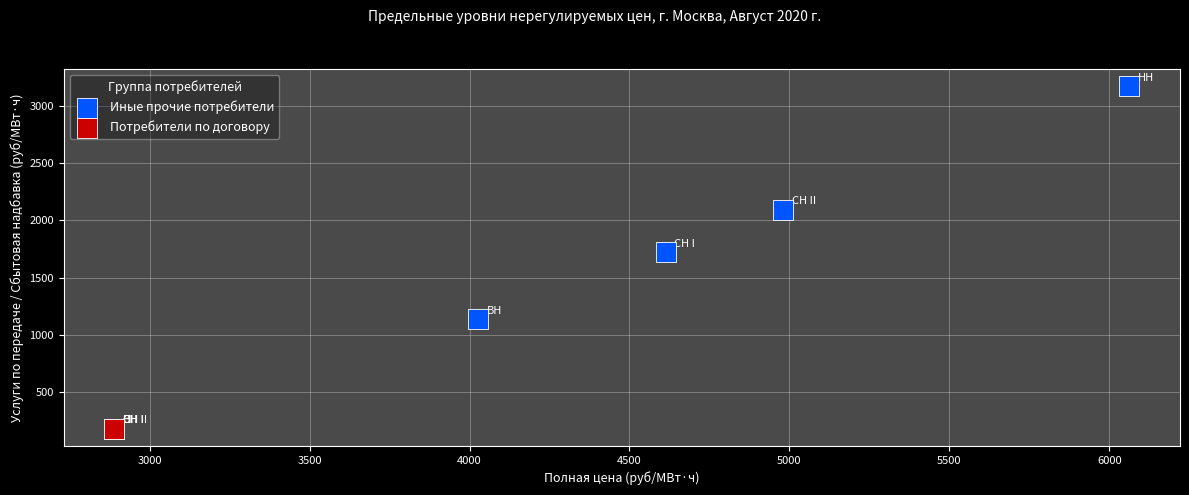

Which series contains the highest Y value?

Иные прочие потребители